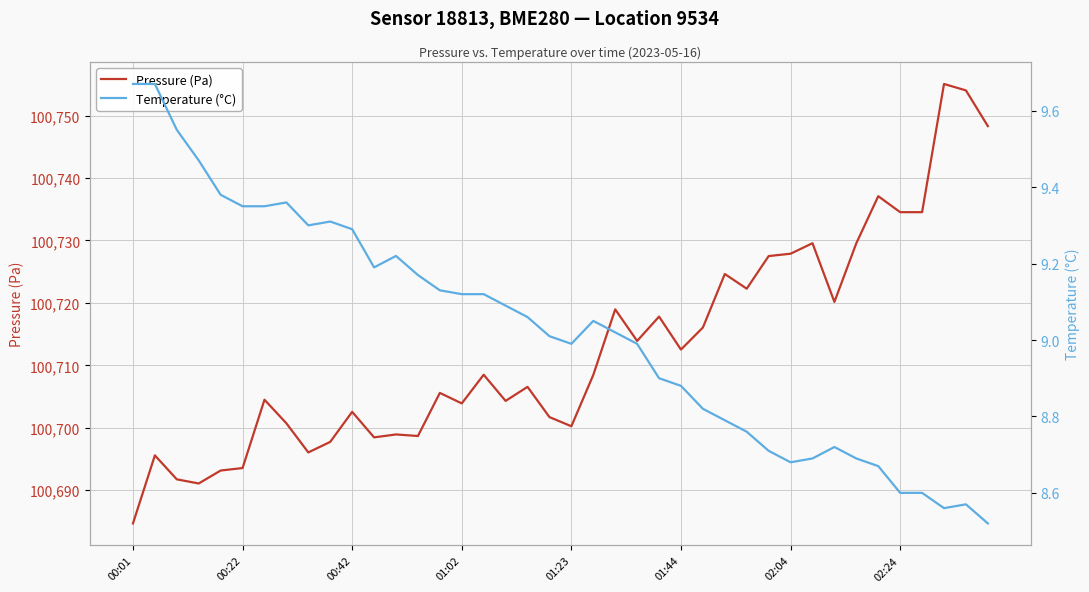

True or false: Pressure (Pa) has a value of 100734.5 at 02:24.

True